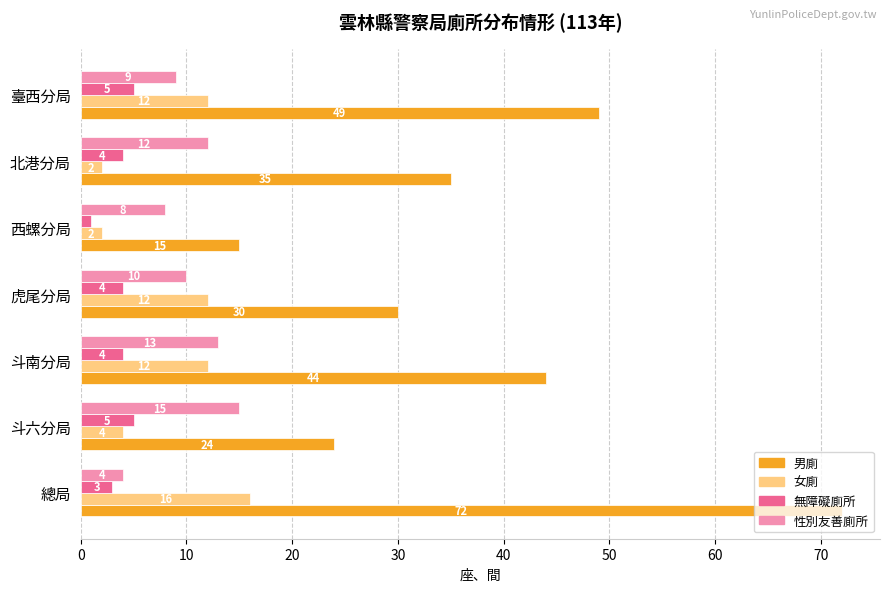

How many categories are shown in the chart?

7